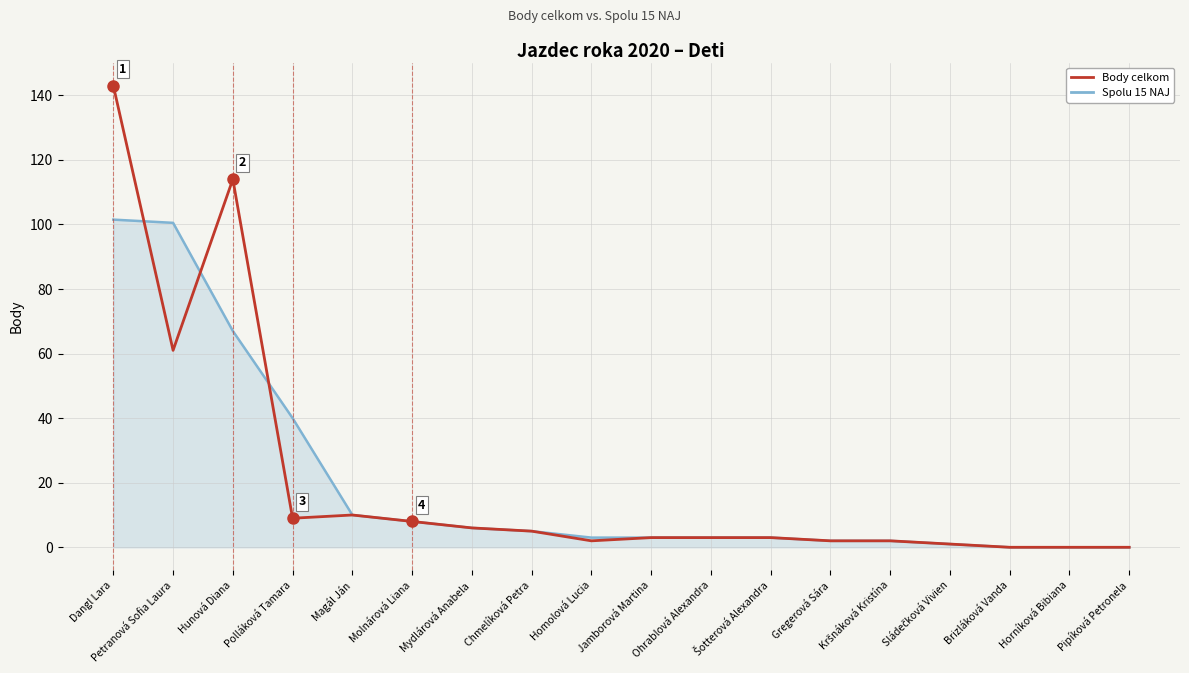

Is the value of Spolu 15 NAJ at Brizláková Vanda greater than the value of Body celkom at Petranová Sofia Laura?

No